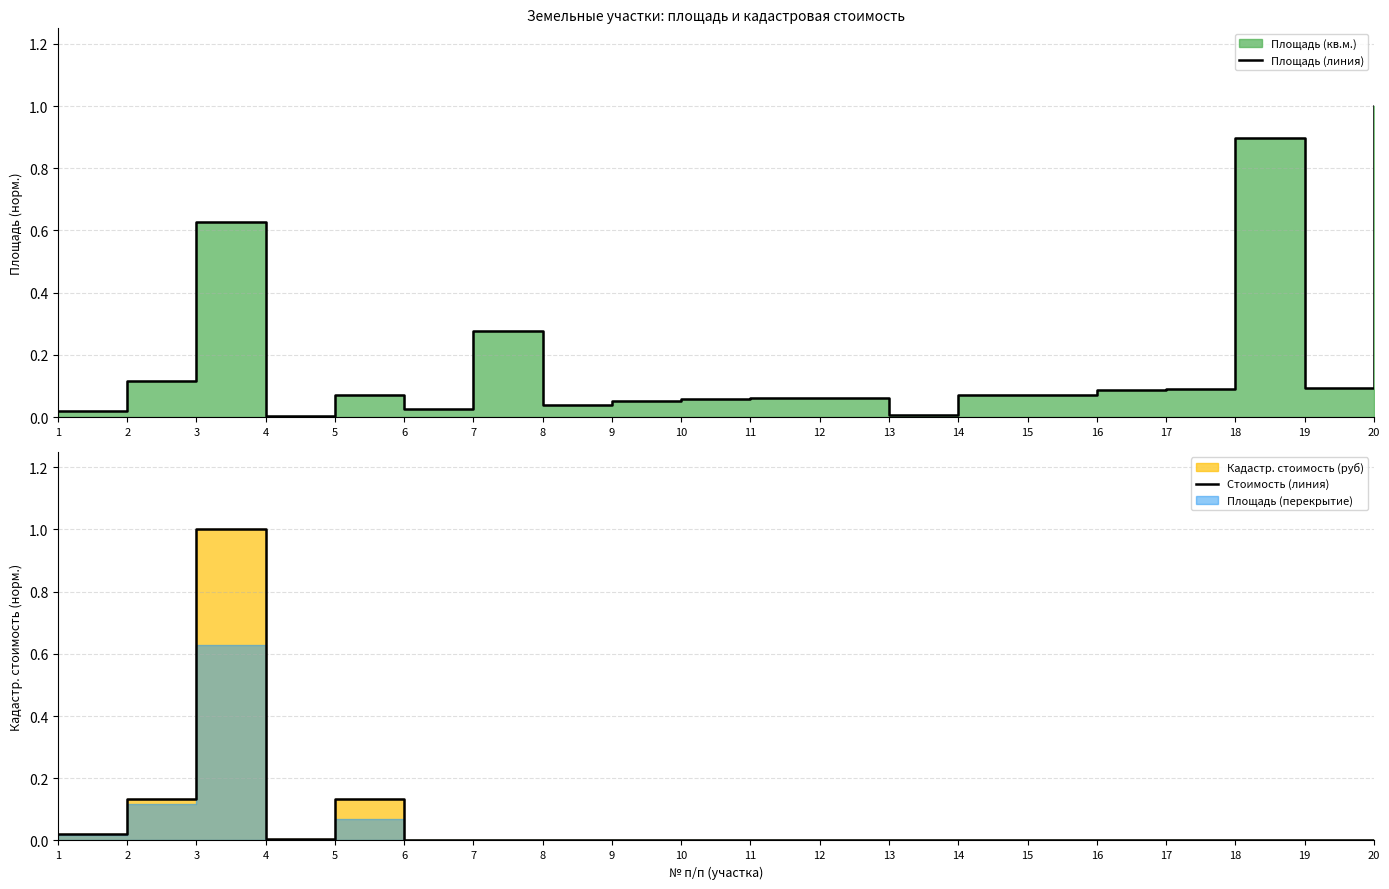

How many intersections are there between Стоимость (линия) and Площадь (линия)?

1